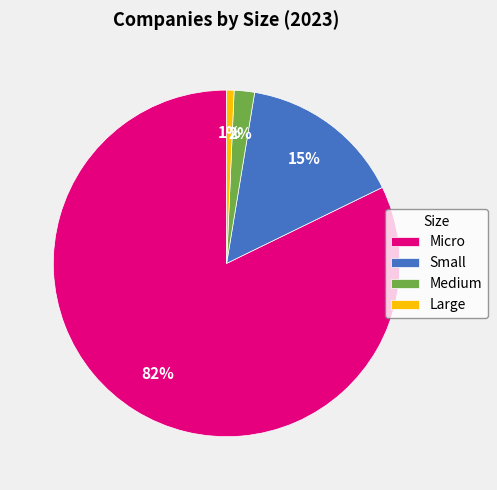

Does Micro represent more than half of the total?

Yes